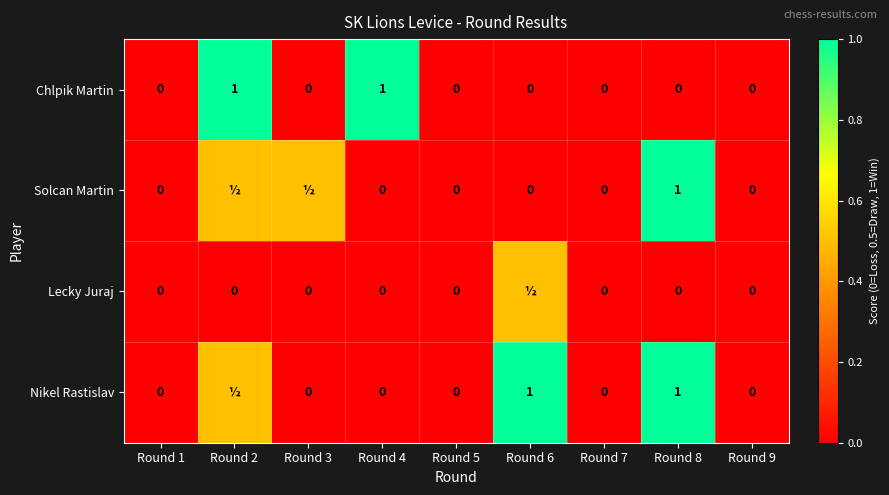

Is the value of Nikel Rastislav at Round 5 greater than the value of Solcan Martin at Round 8?

No